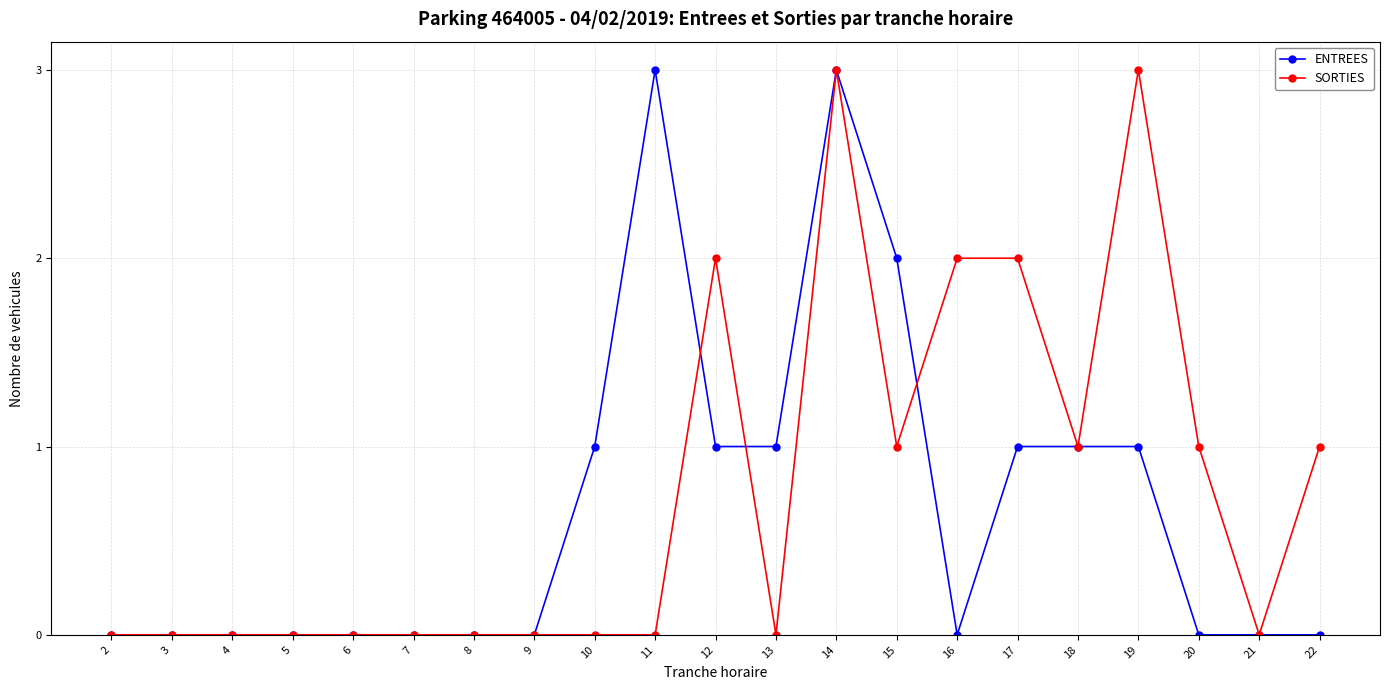

The ENTREES series shows -1 at 5. True or false?

False